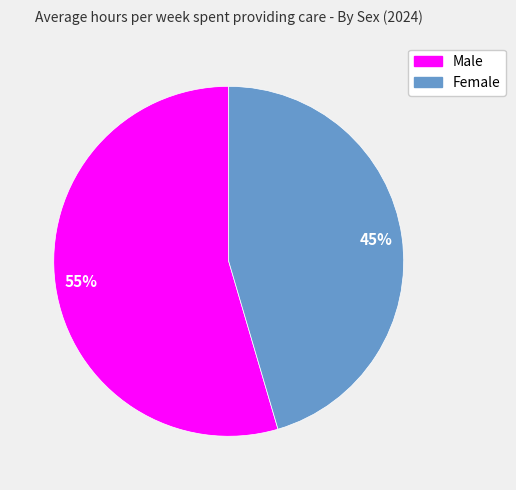

Which slice is the smallest?

Female